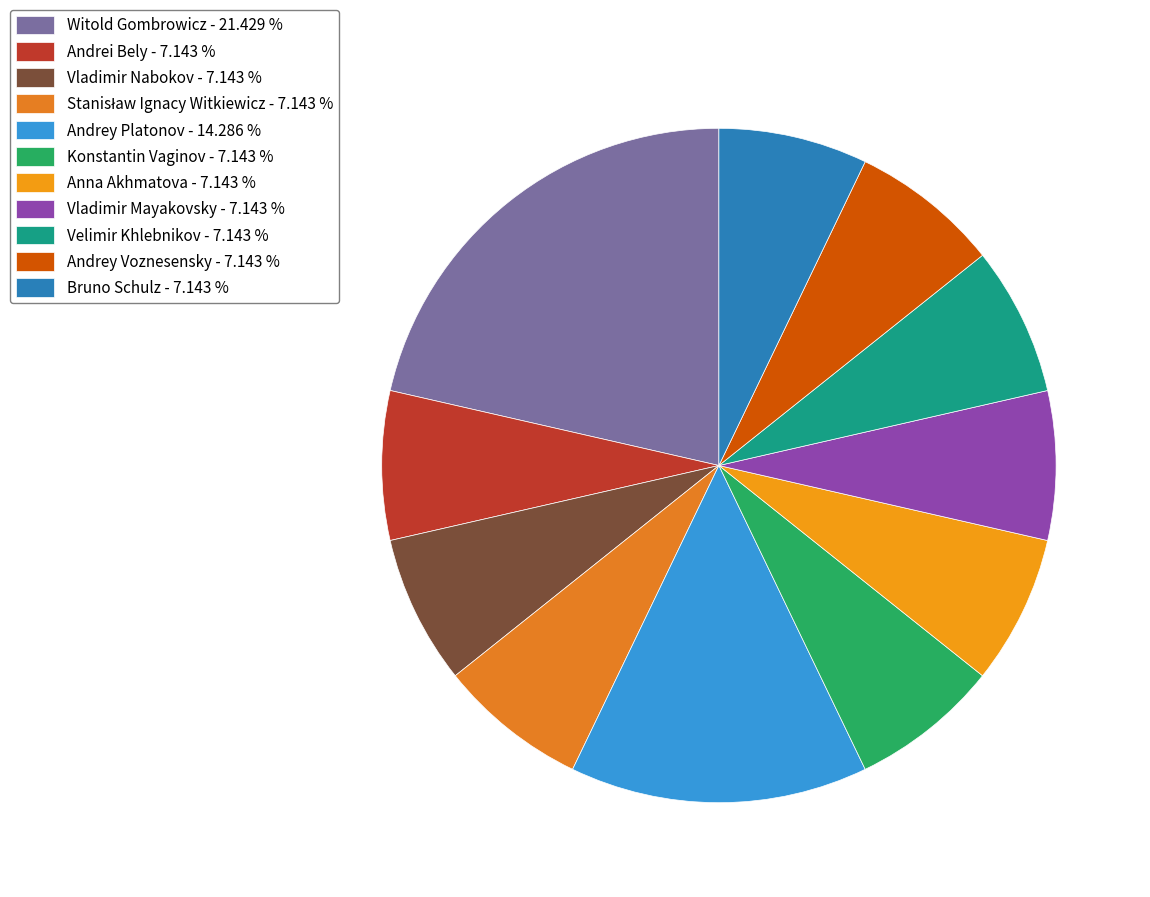

Is there any slice that represents more than half of the pie?

No